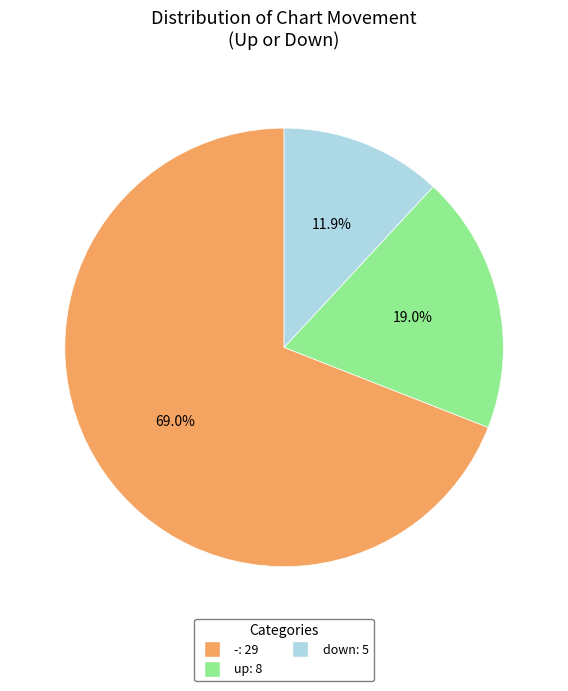

Is there any slice that represents more than half of the pie?

Yes